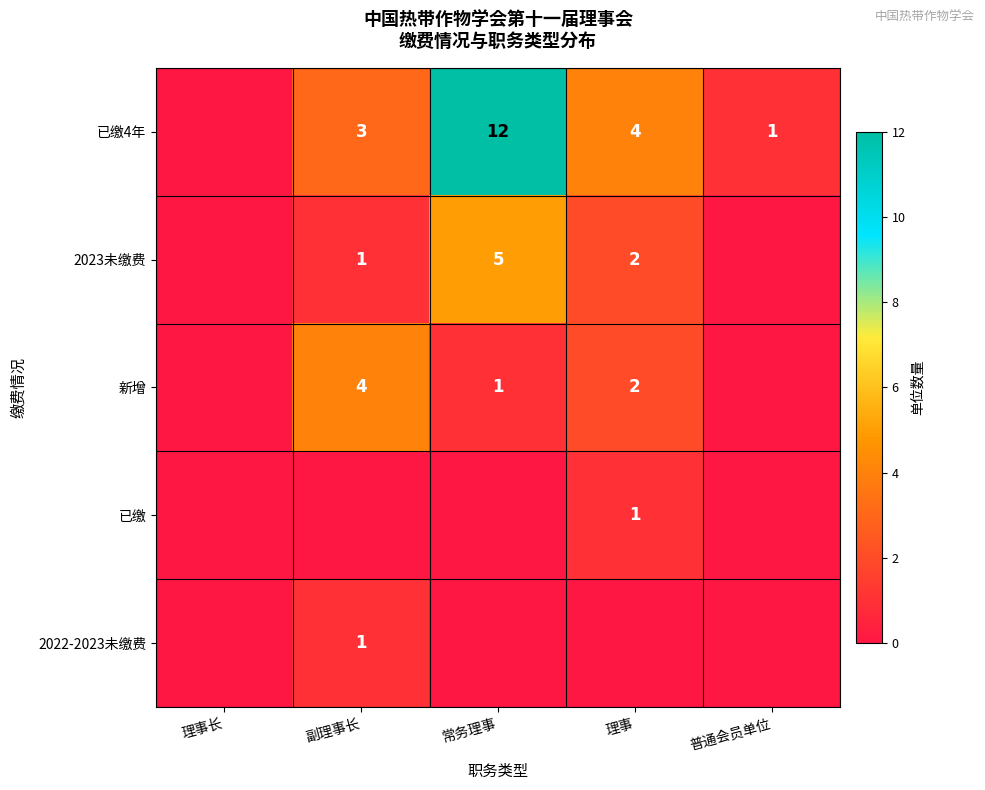

Is it true that 新增 equals 2 at 常务理事?

False